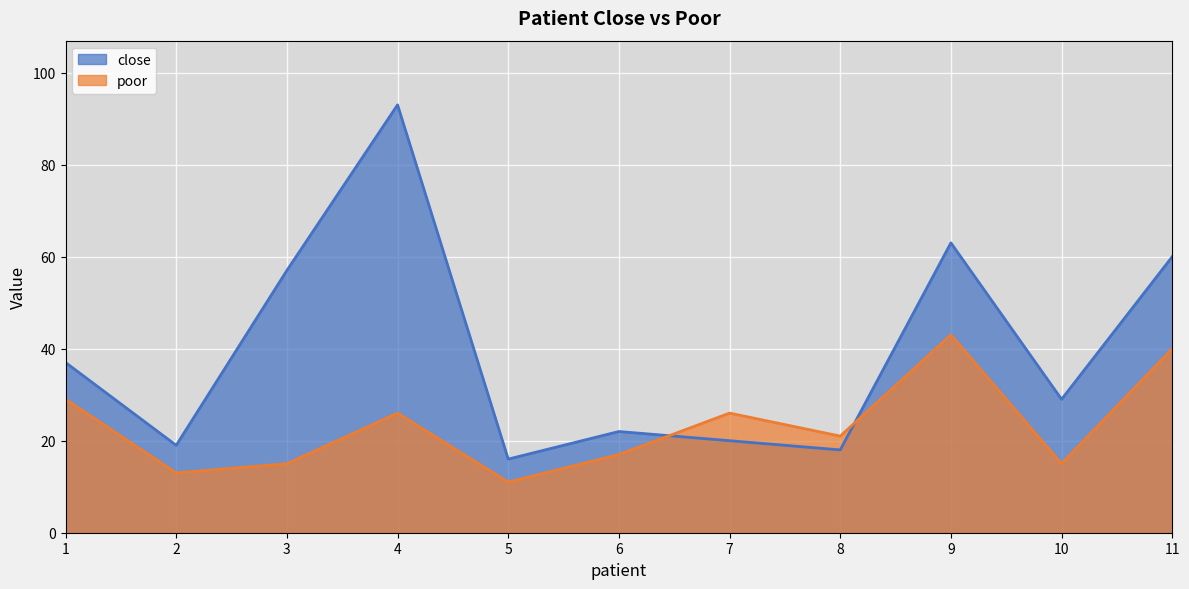

After their last crossing, which series has the higher values: poor or close?

close